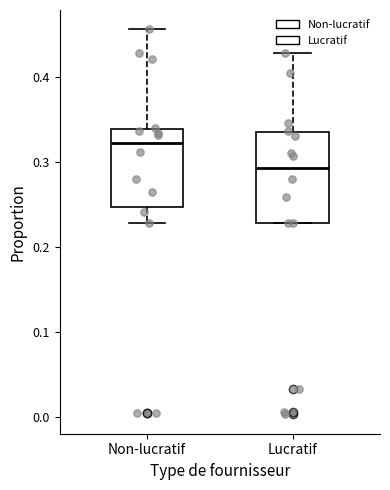

Which box has the highest median line?

Non-lucratif